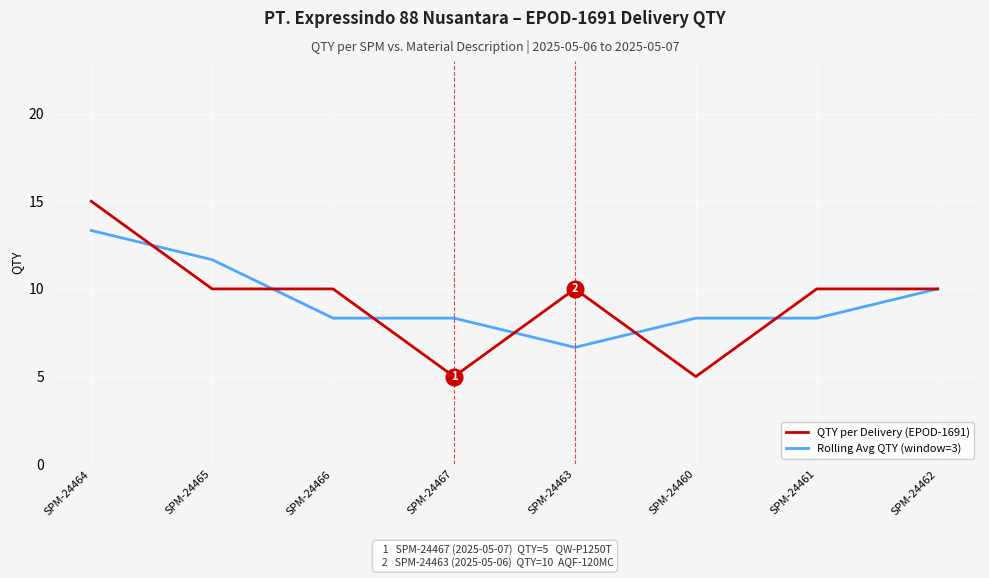

At which category is the sum across all series the highest?

SPM-24464